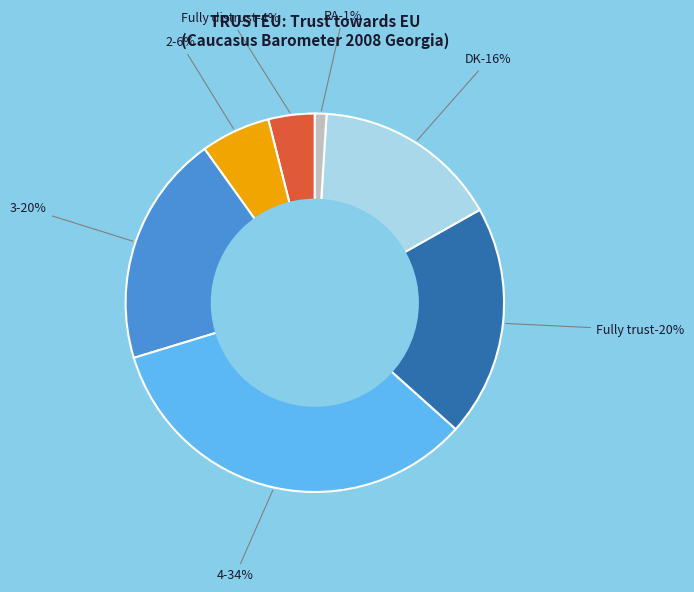

True or false: 3 accounts for 13% of the total.

False